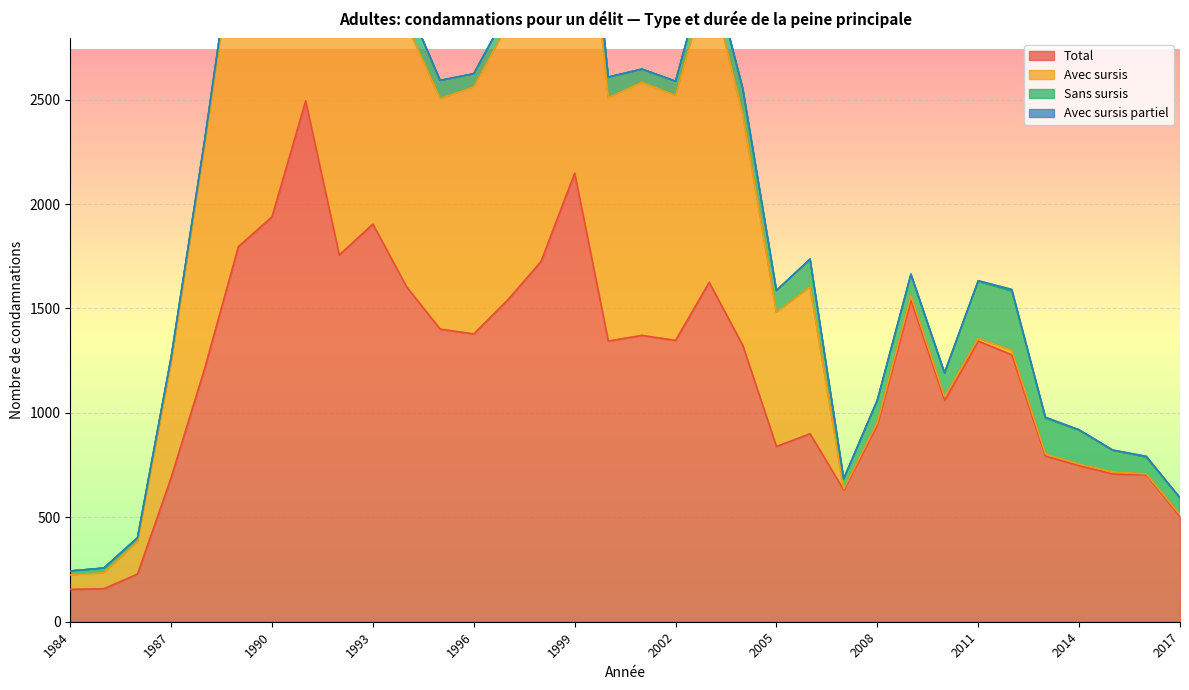

Between 2010 and 1995, which is larger?

1995